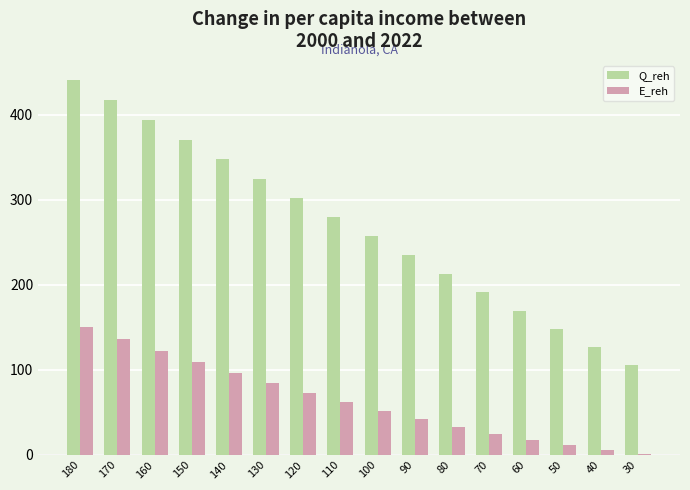

Which series has the largest range (max minus min)?

Q_reh